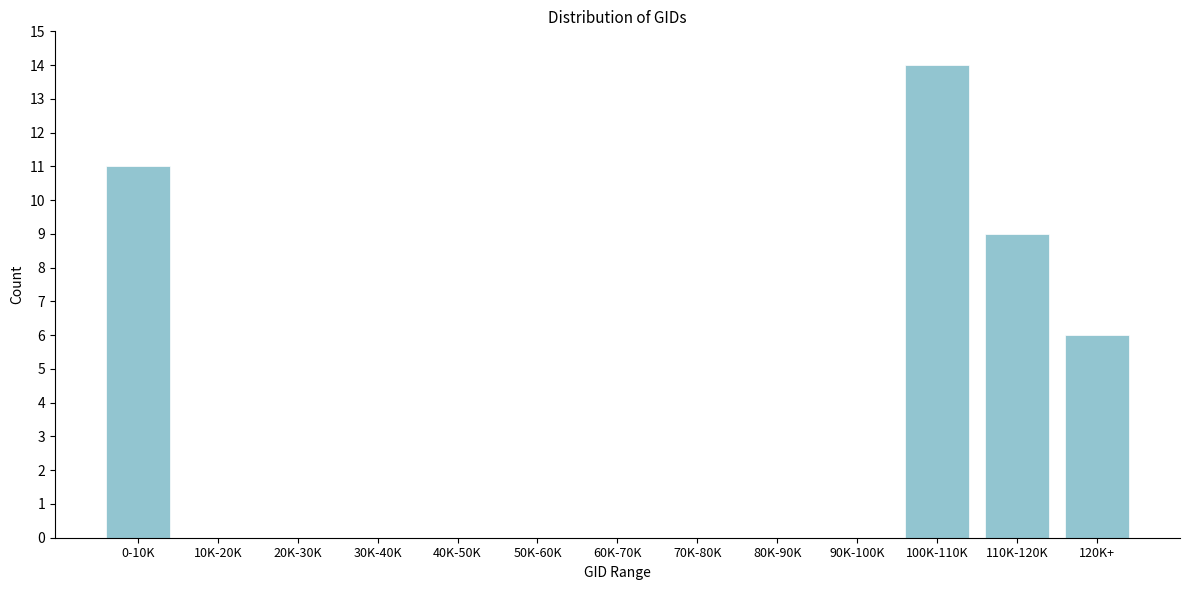

Reading left to right, transcribe all the data shown in this chart.

0-10K=11	10K-20K=0	20K-30K=0	30K-40K=0	40K-50K=0	50K-60K=0	60K-70K=0	70K-80K=0	80K-90K=0	90K-100K=0	100K-110K=14	110K-120K=9	120K+=6